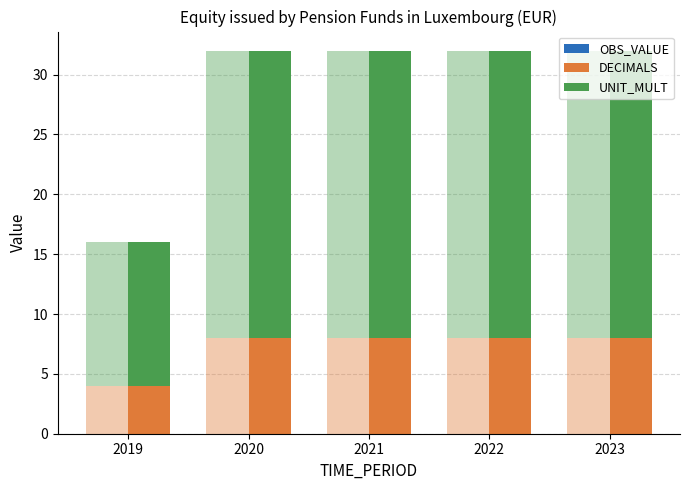

At which category does the chart reach its peak across all series?

2020